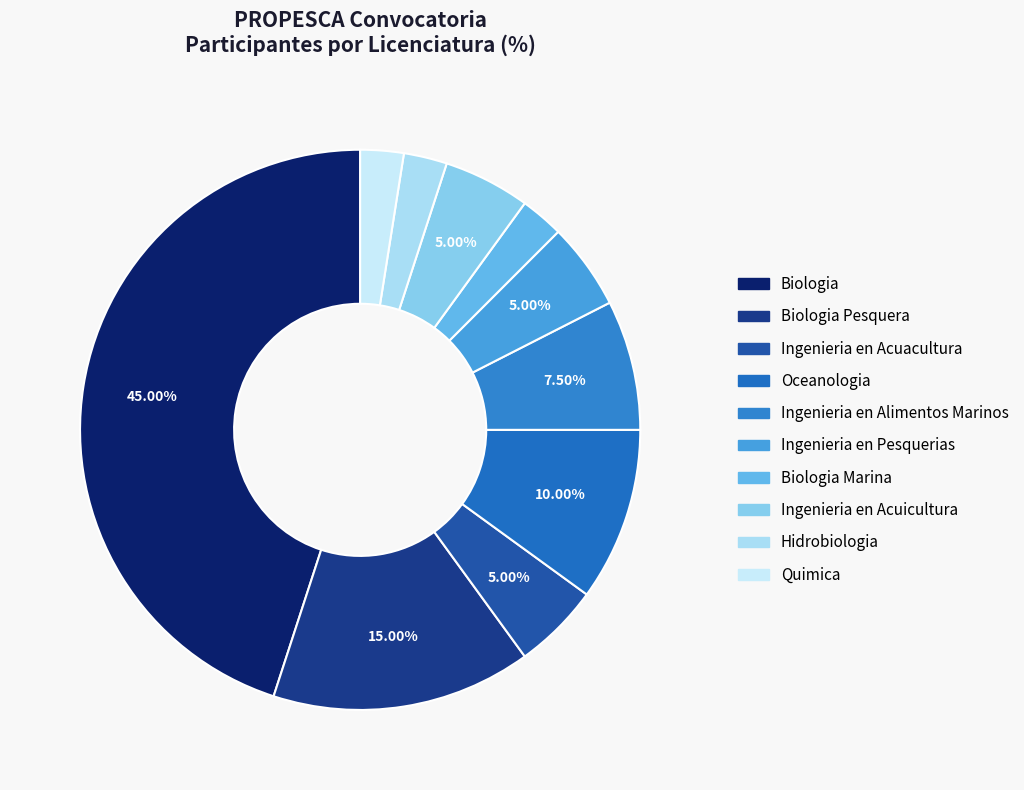

How many slices are in this pie chart?

10